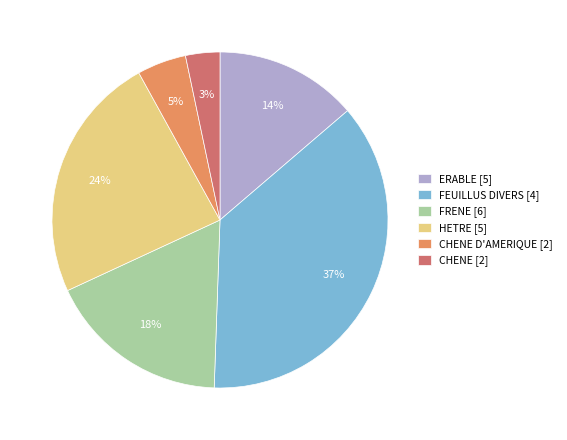

To the nearest percent, what is the difference between the ERABLE [5] and HETRE [5] slice percentages?

10%